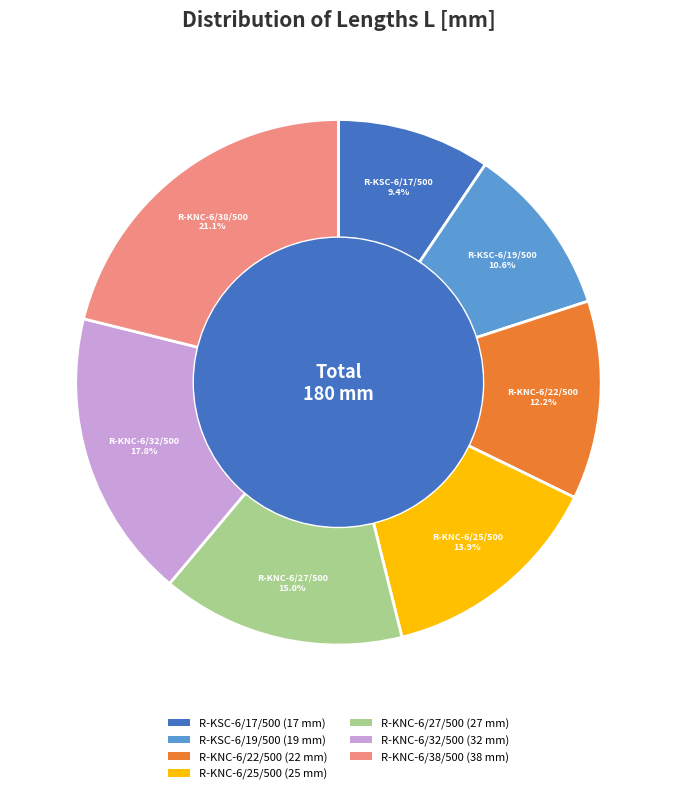

Do R-KNC-6/25/500 and R-KNC-6/27/500 together represent more than half of the pie?

No